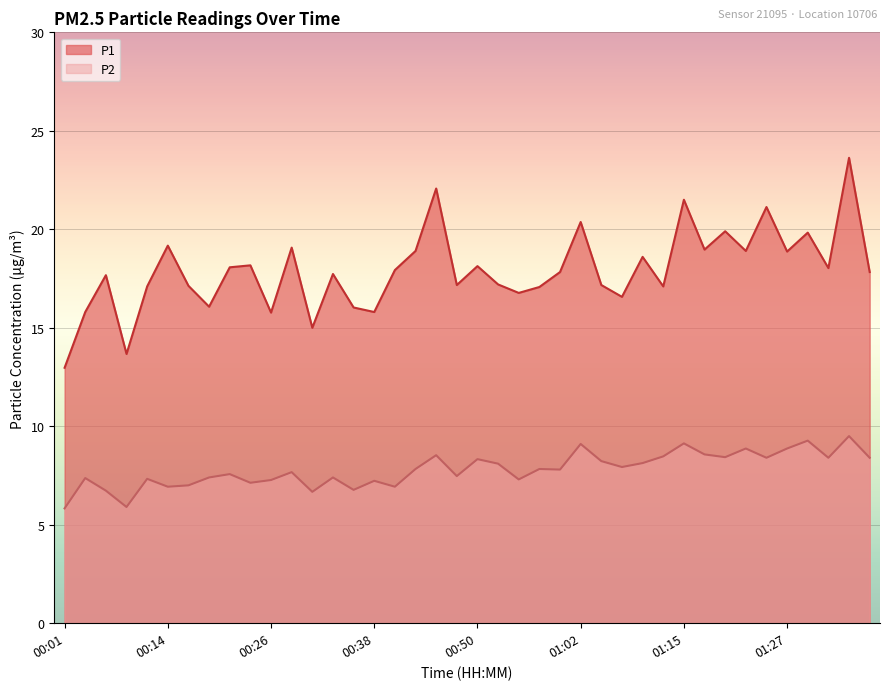

Rank the categories by P1 value from lowest to highest.

00:01, 00:09, 00:31, 00:26, 00:04, 00:38, 00:36, 00:19, 01:07, 00:55, 00:58, 00:11, 01:12, 00:16, 00:48, 01:05, 00:53, 00:06, 00:33, 01:00, 01:37, 00:40, 01:32, 00:21, 00:50, 00:23, 01:10, 01:27, 00:43, 01:22, 01:17, 00:28, 00:14, 01:29, 01:19, 01:02, 01:24, 01:15, 00:45, 01:34